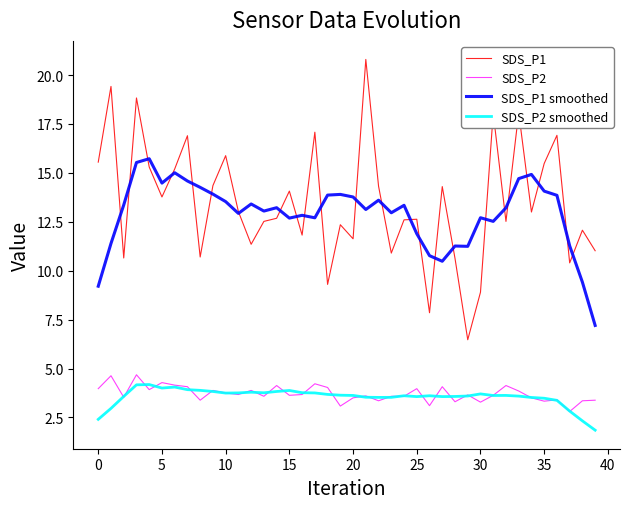

What is the lowest value of the SDS_P1 smoothed series?

7.2